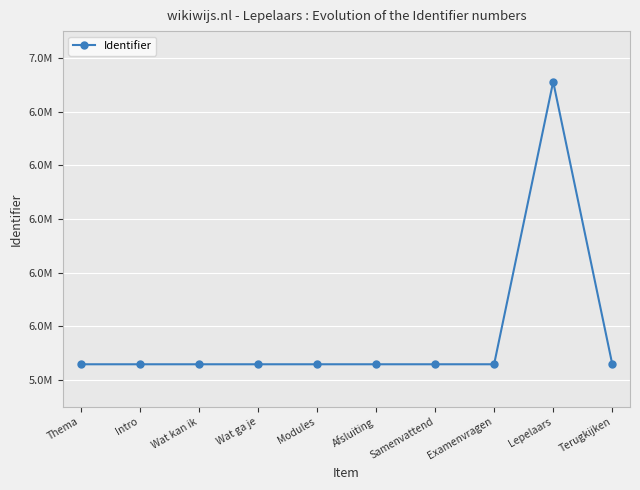

What is the difference between the second highest and minimum values?

24